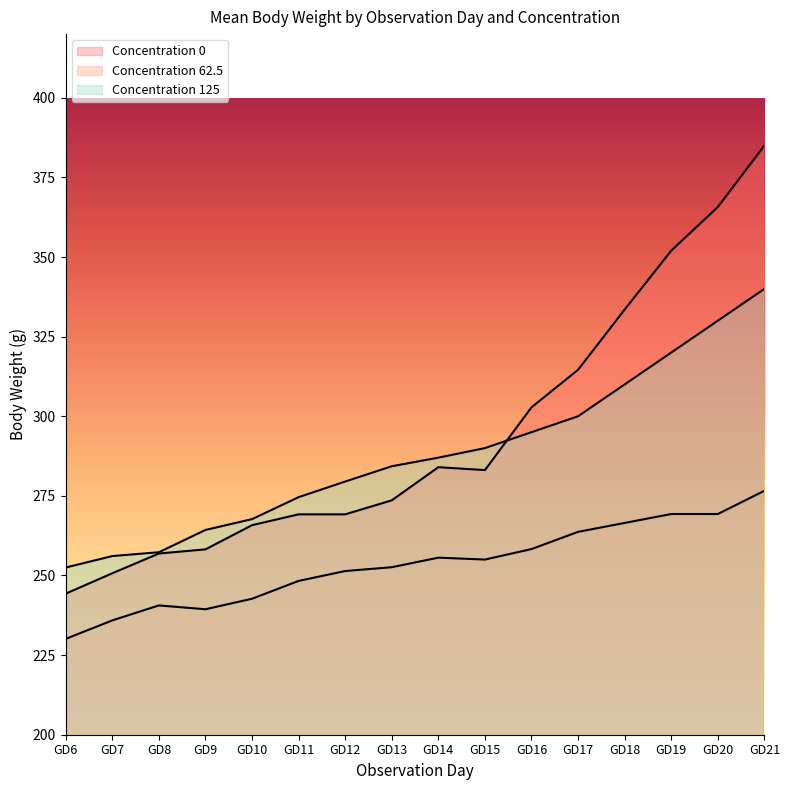

Rank the categories by 125 value from lowest to highest.

GD6, GD7, GD8, GD9, GD10, GD11, GD12, GD13, GD14, GD15, GD16, GD17, GD18, GD19, GD20, GD21